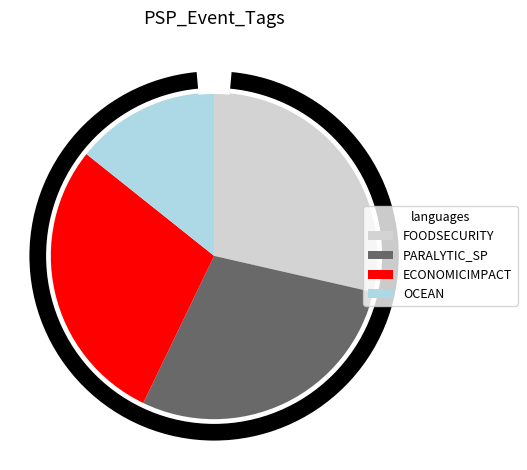

Is Sand Point Article the majority of the pie?

No